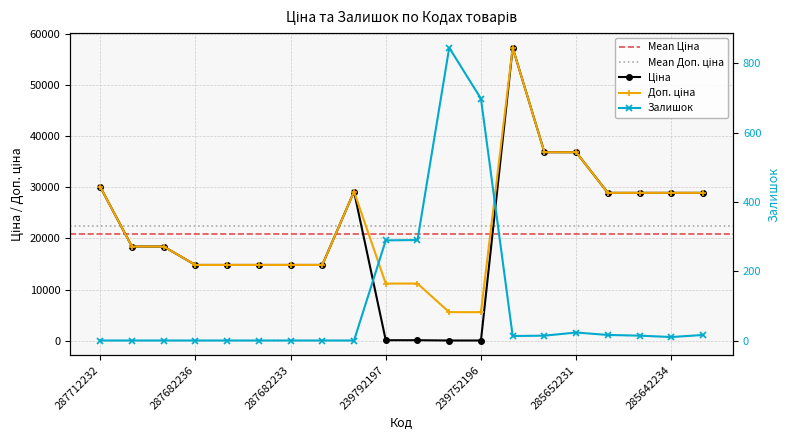

How many lines are shown in the chart?

3